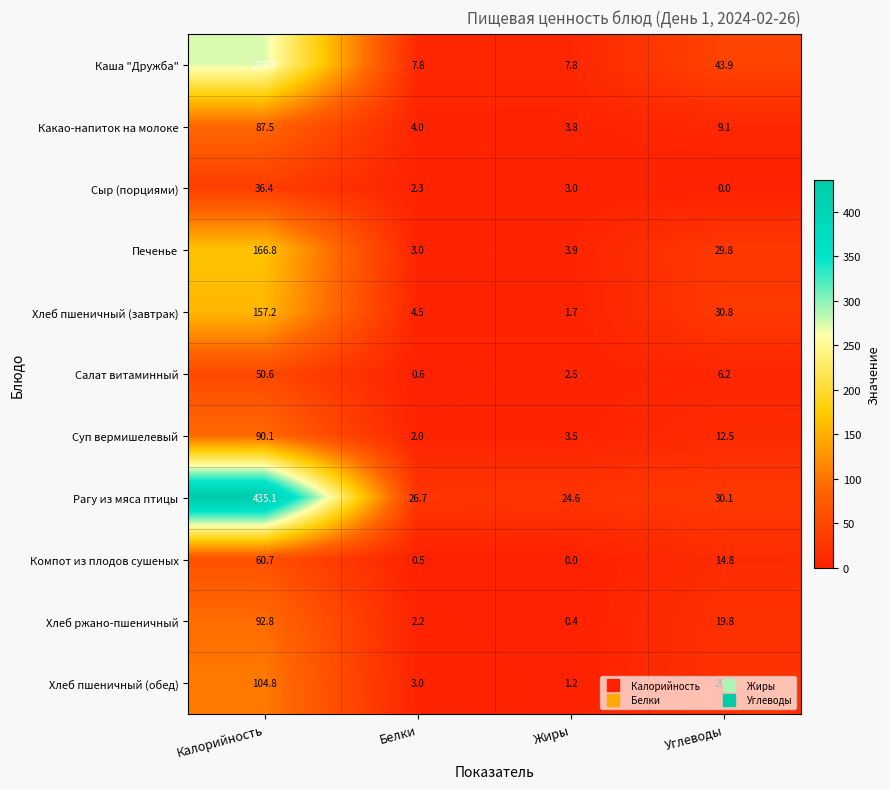

The value of Компот из плодов сушеных at Углеводы is 14.8. True or false?

True